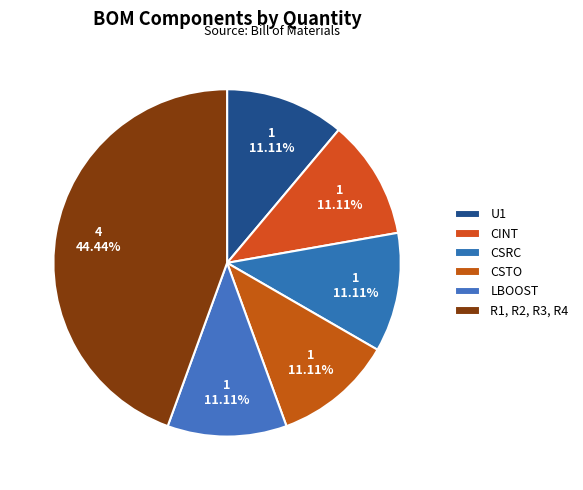

Is there any slice that represents more than half of the pie?

No